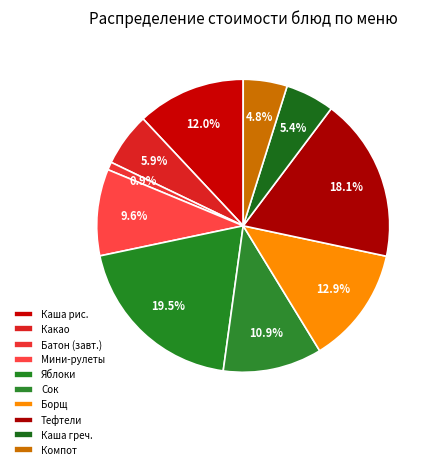

Count the number of slices in the pie.

10